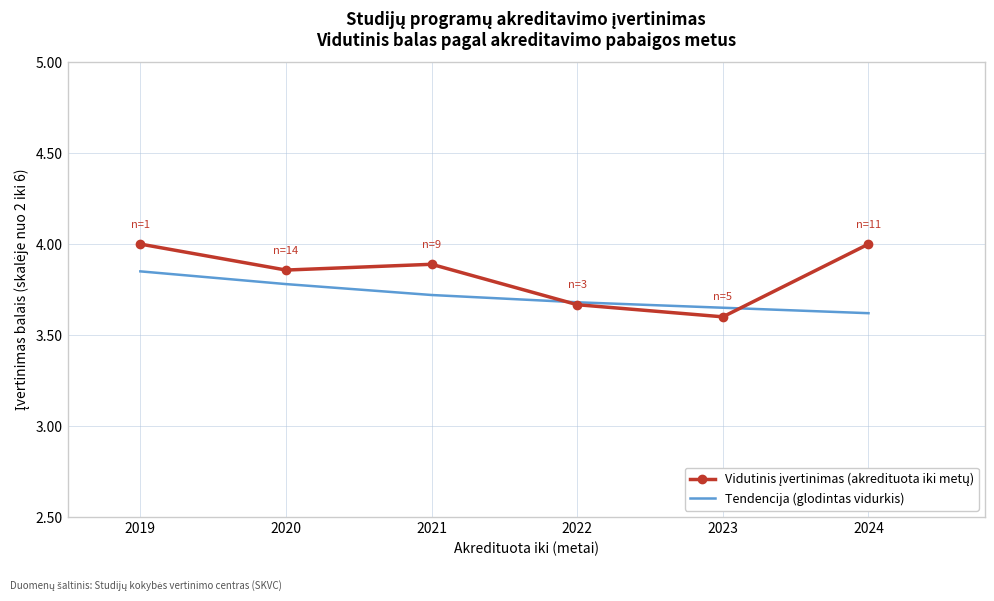

What is the total value across all series at 2021?

7.6